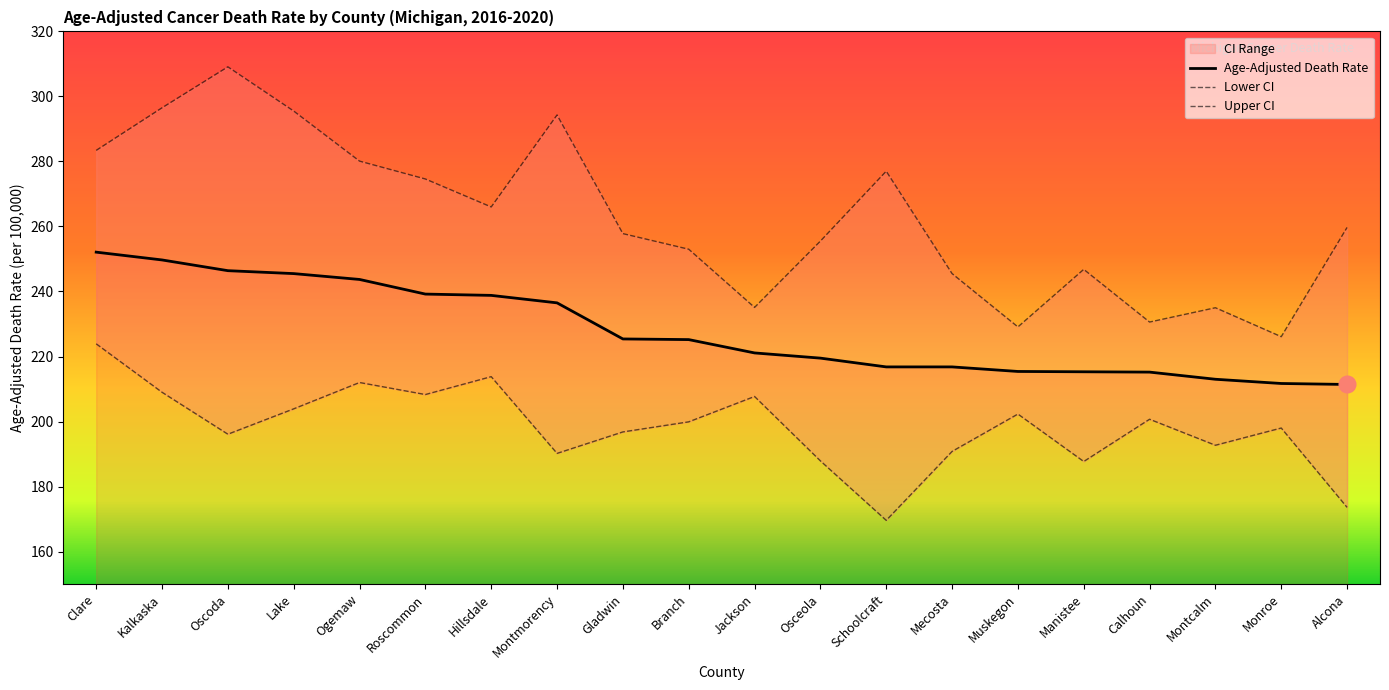

At which label does Age-Adjusted Death Rate first exceed 225?

Clare